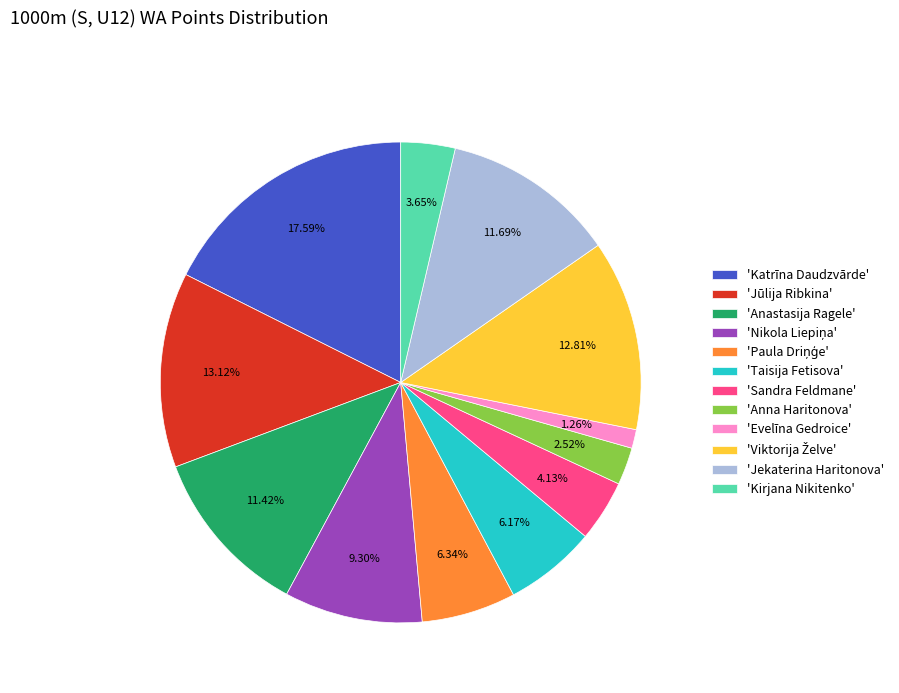

Which has a higher value, 'Taisija Fetisova' or 'Anastasija Ragele'?

'Anastasija Ragele'